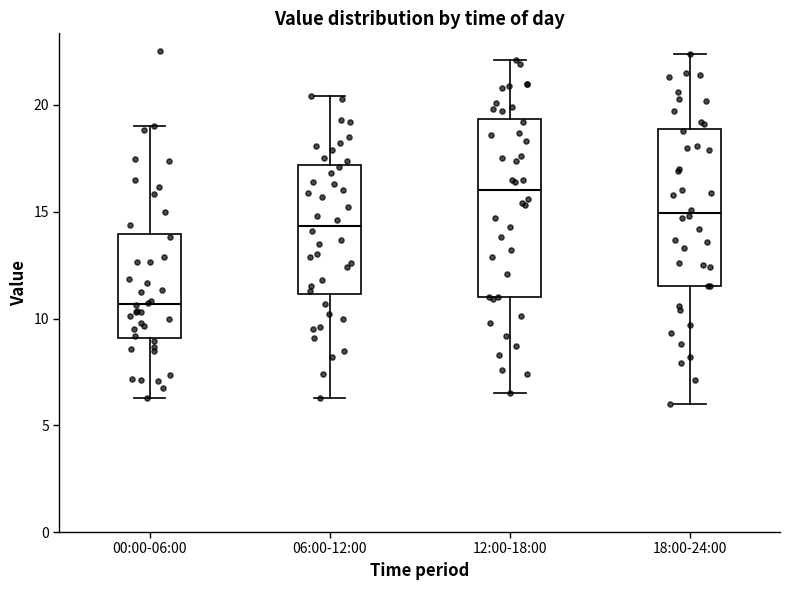

Which box has the lowest median line?

00:00-06:00